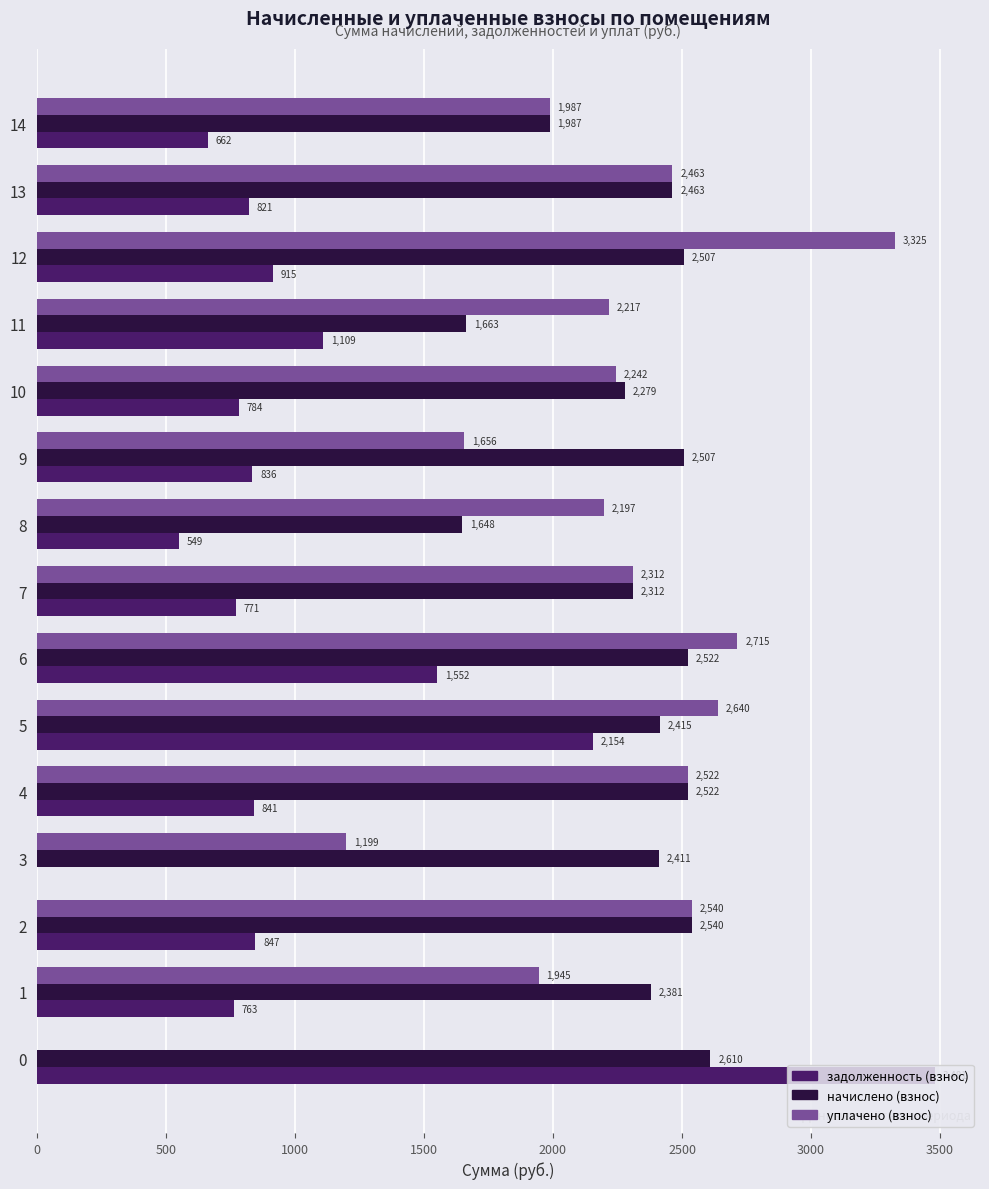

What is the spread (max minus min) of values at 9?

1671.4